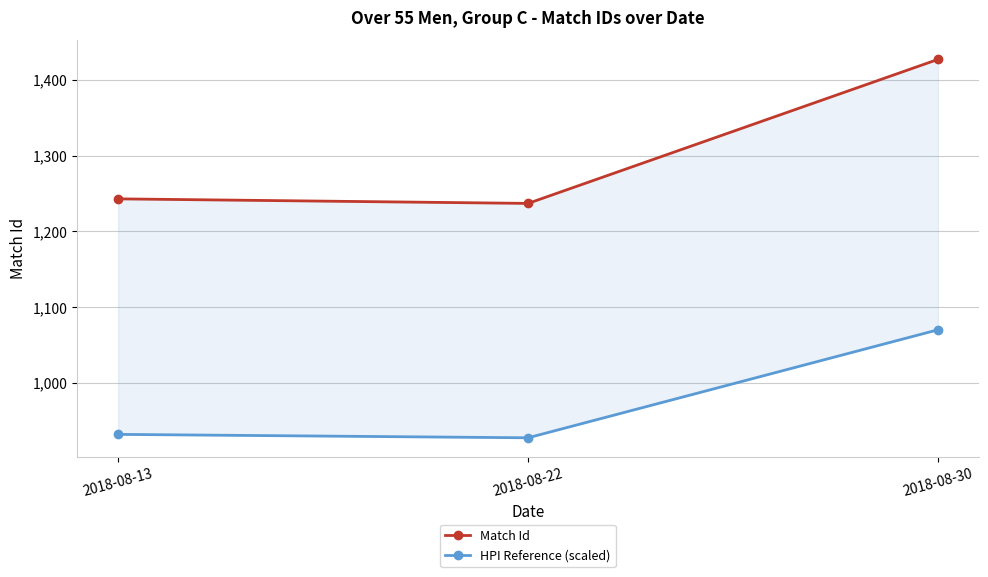

Reading left to right, transcribe all the data shown in this chart.

Match Id: 1243.0	1237.0	1427.0
HPI Reference (scaled): 932.2	927.8	1070.2